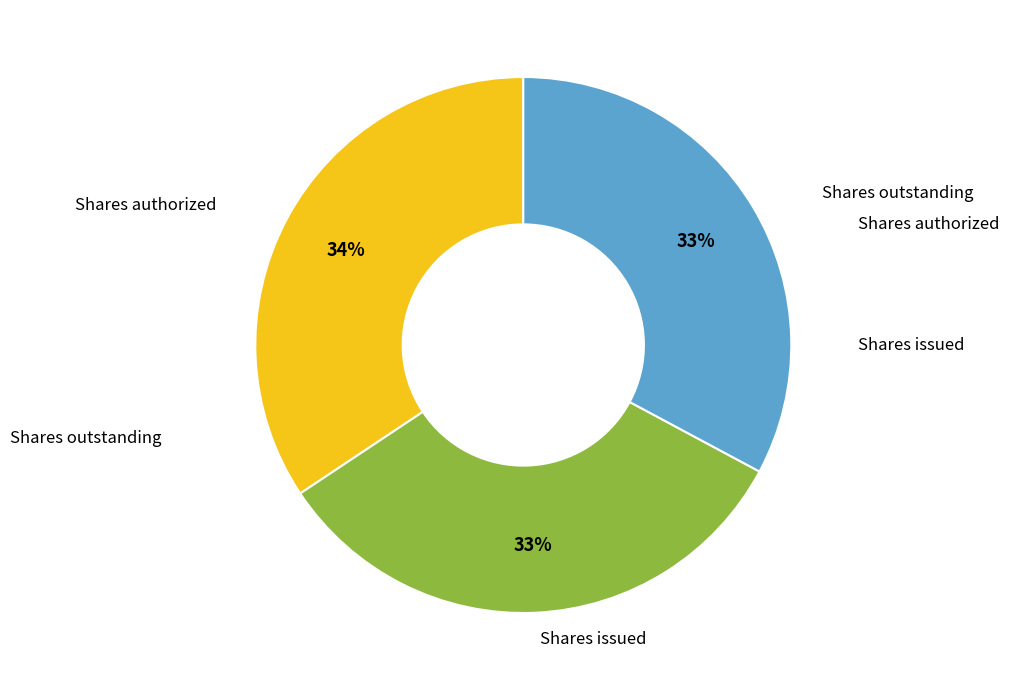

To the nearest percent, what is the average slice percentage?

33%